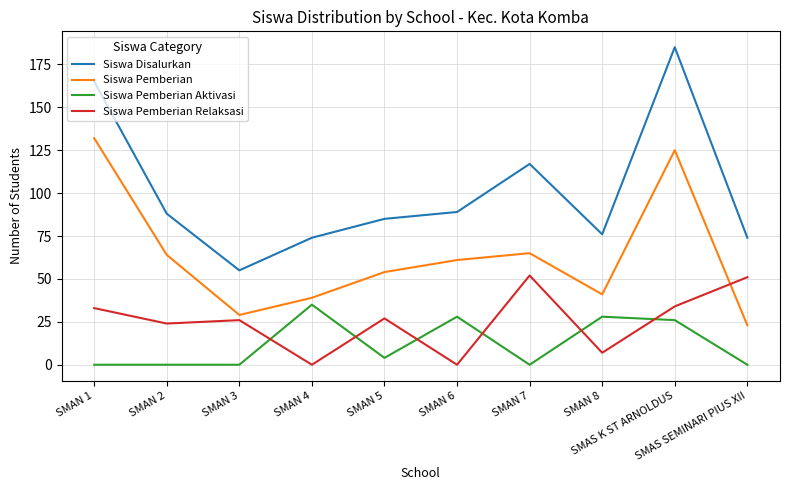

True or false: Siswa Disalurkan has more than 0 interior local peaks.

True